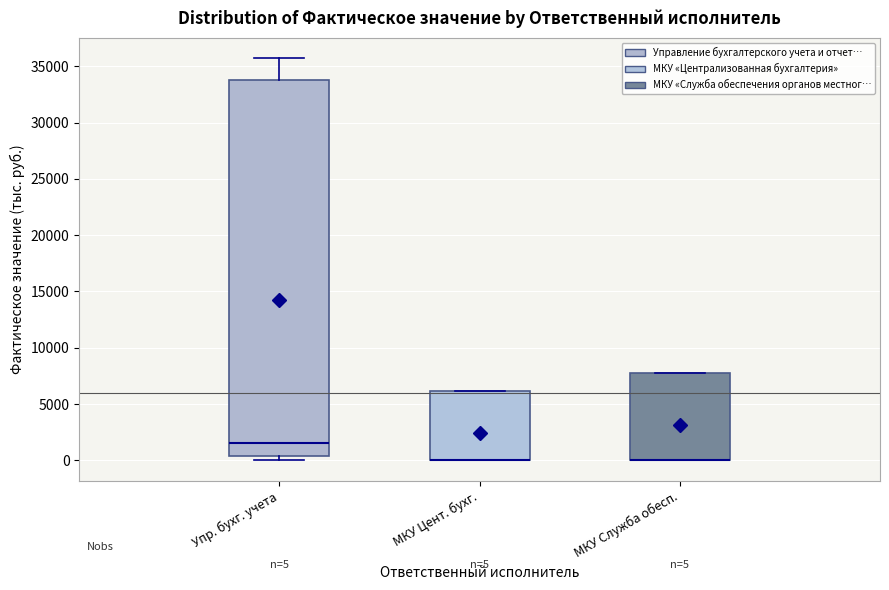

Which box is the tallest, from its lower edge to its upper edge?

Упр. бухг. учета